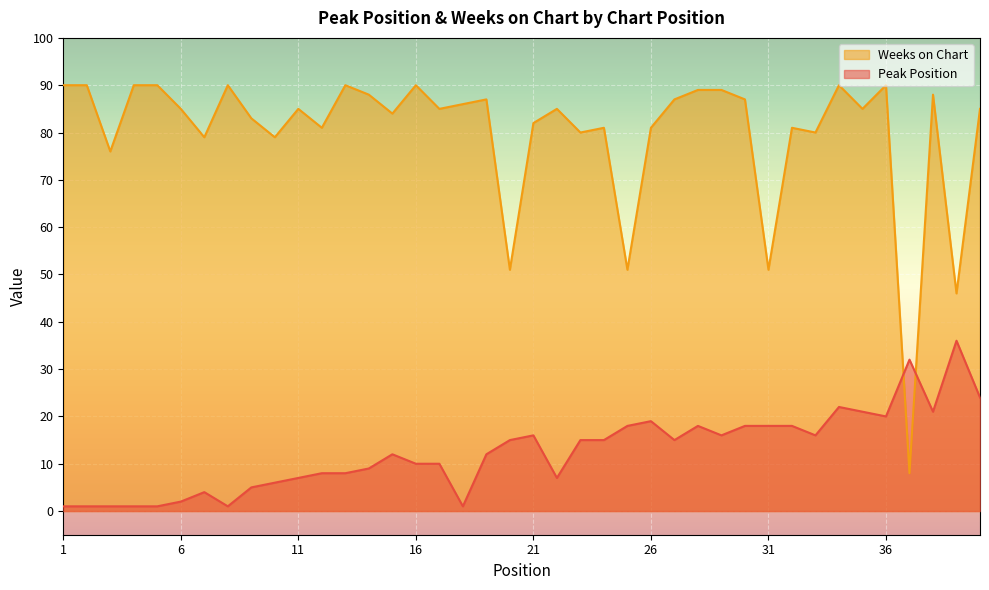

Rank the series by their average value, from lowest to highest.

Peak Position, Weeks on Chart